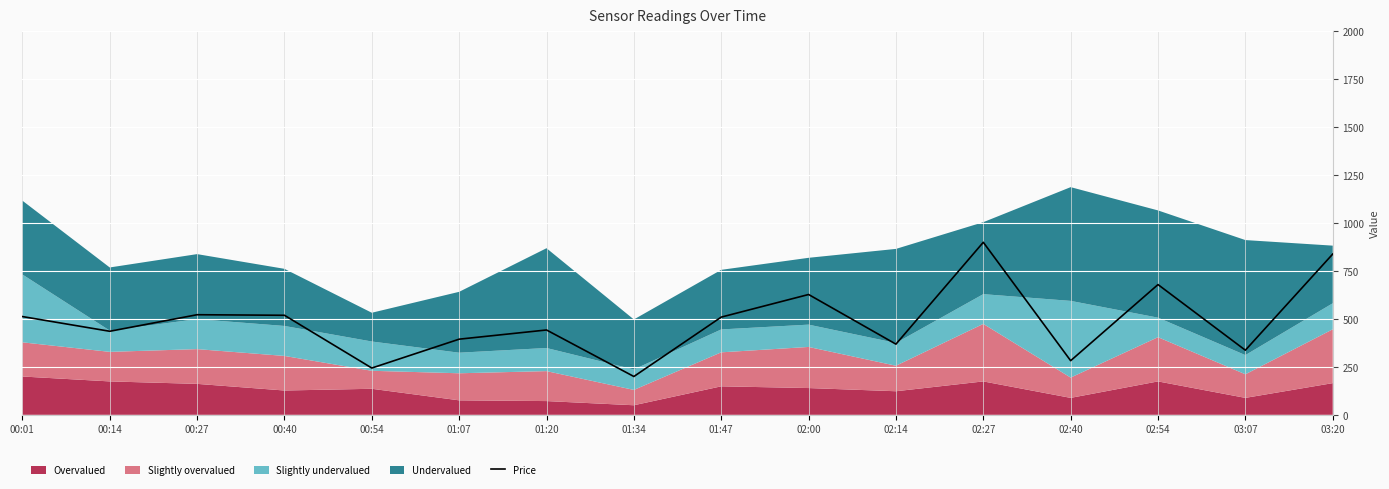

Between 00:40 and 00:01, which is larger?

00:40